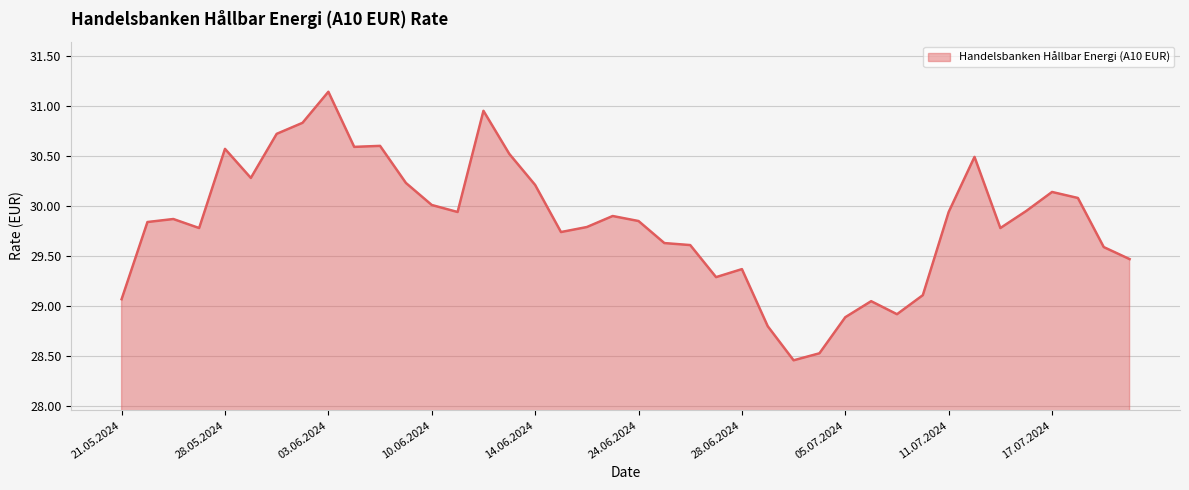

What is the sum of all values?

1193.5